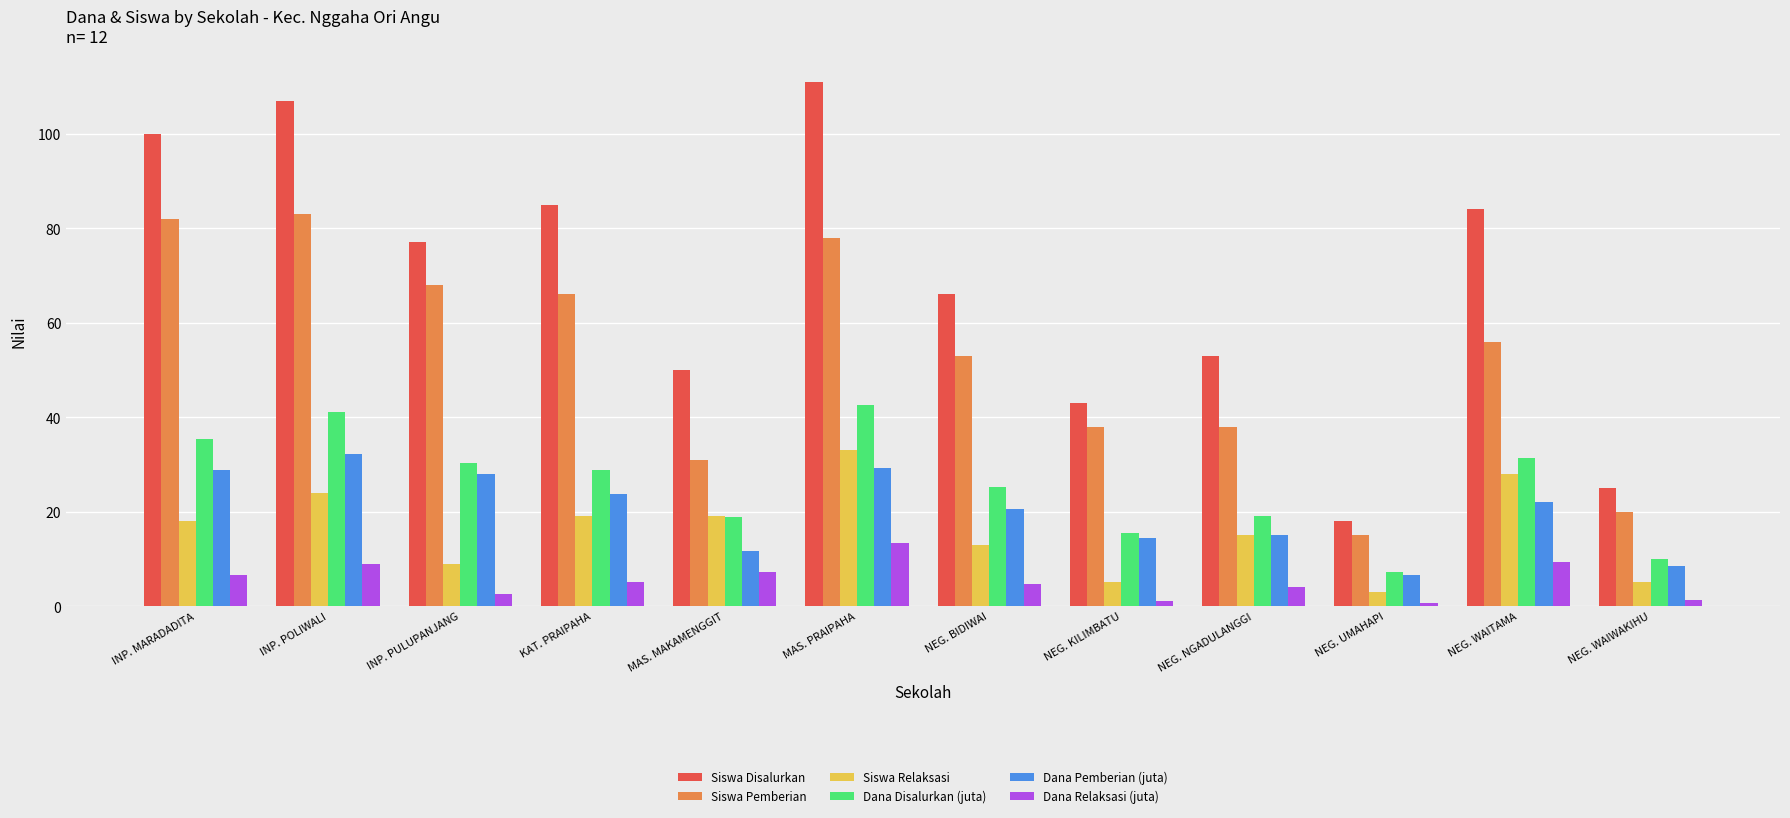

What is the difference between the second highest and minimum values in the Siswa Relaksasi series?

25.0